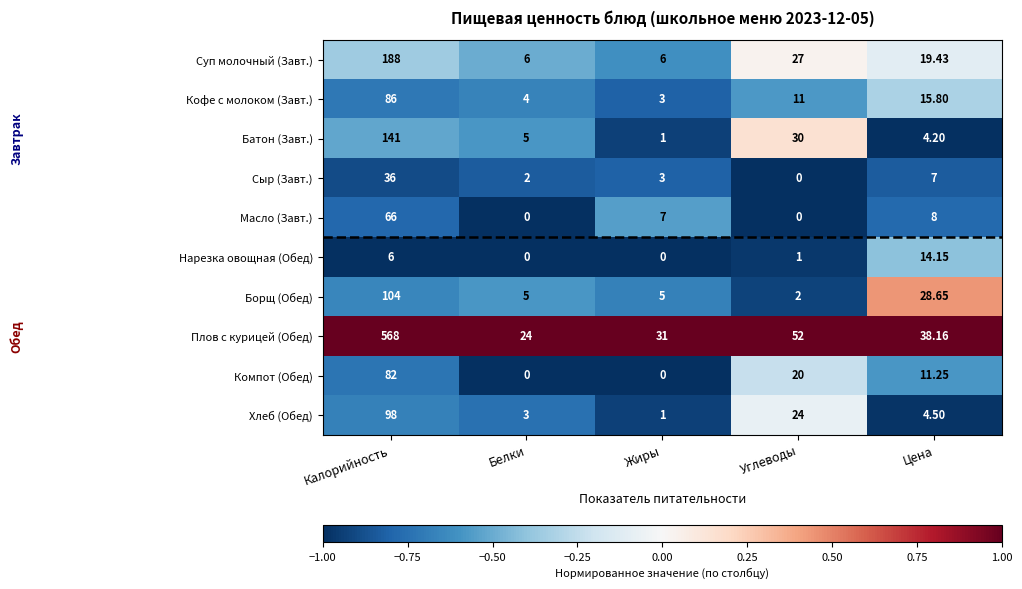

At which label does Сыр (Завт.) first exceed 3?

Калорийность